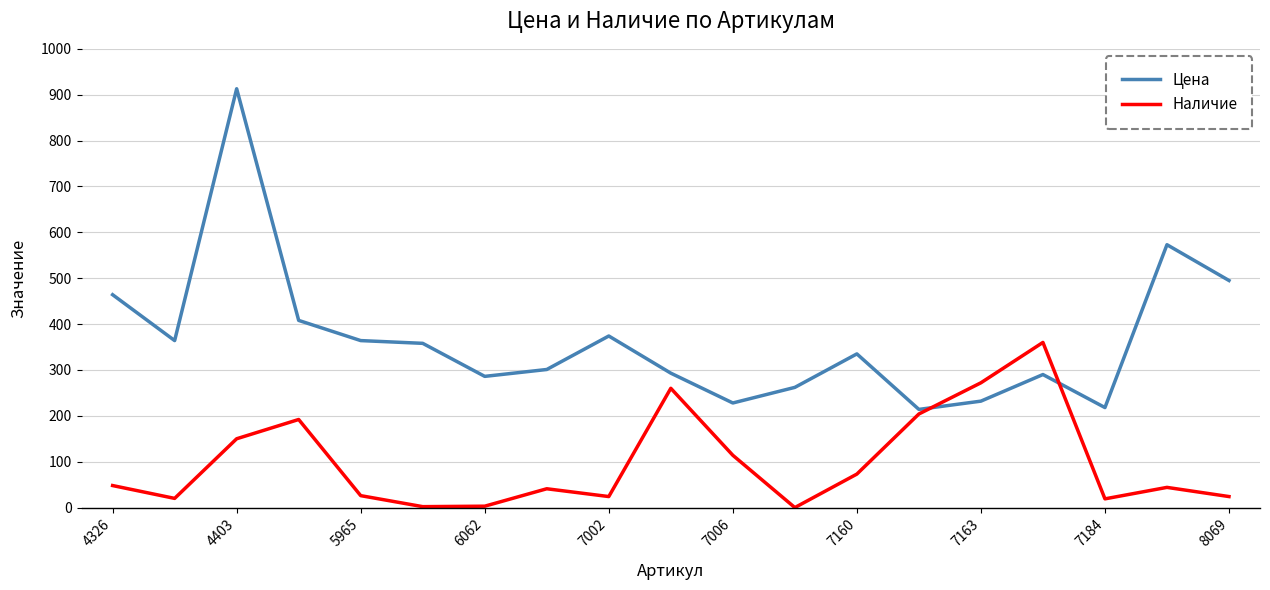

What is the maximum value shown in the chart?

913